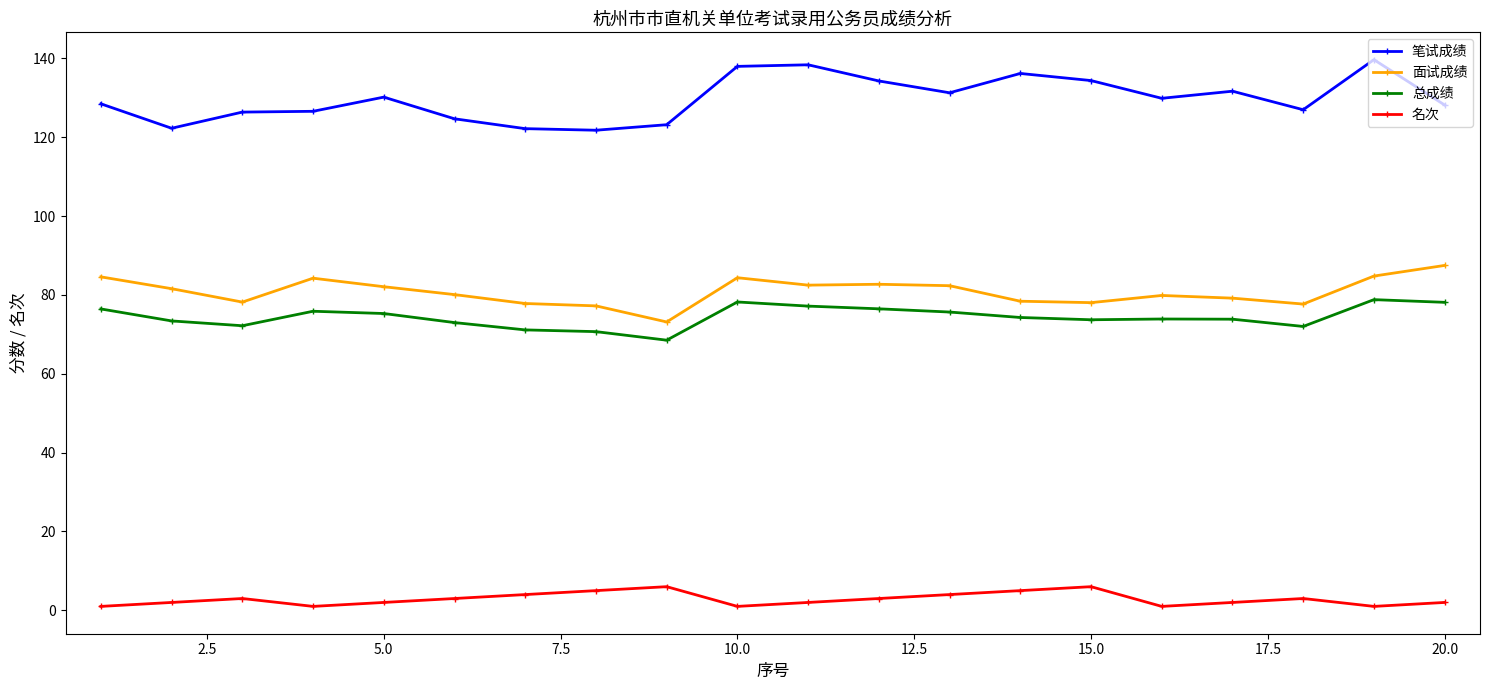

What is the maximum value for 总成绩?

78.8